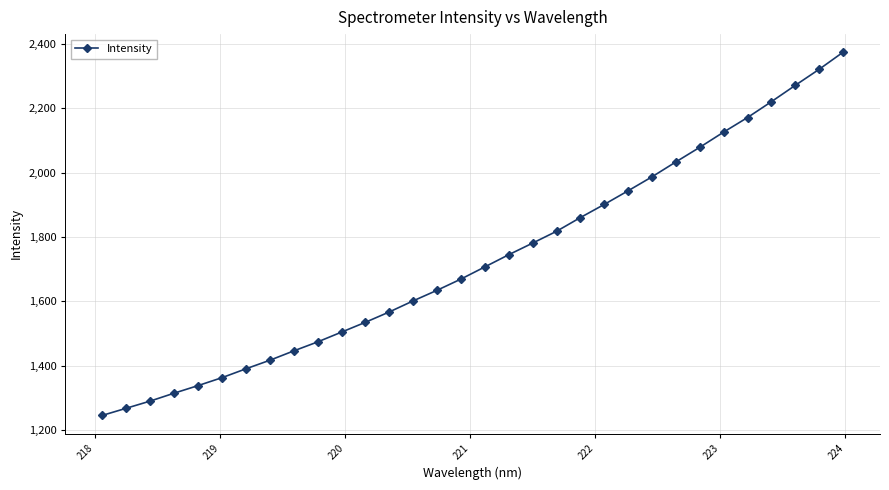

What is the maximum value shown in the chart?

2374.2